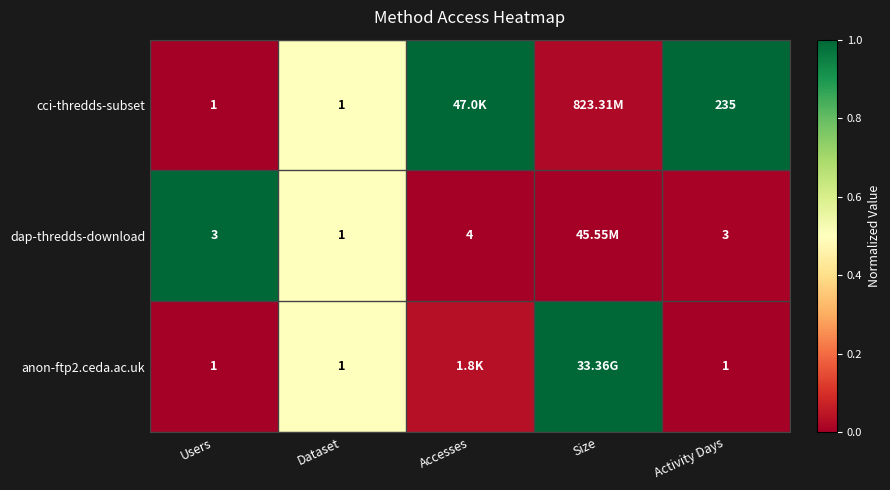

At which label does dap-thredds-download reach its minimum?

Accesses